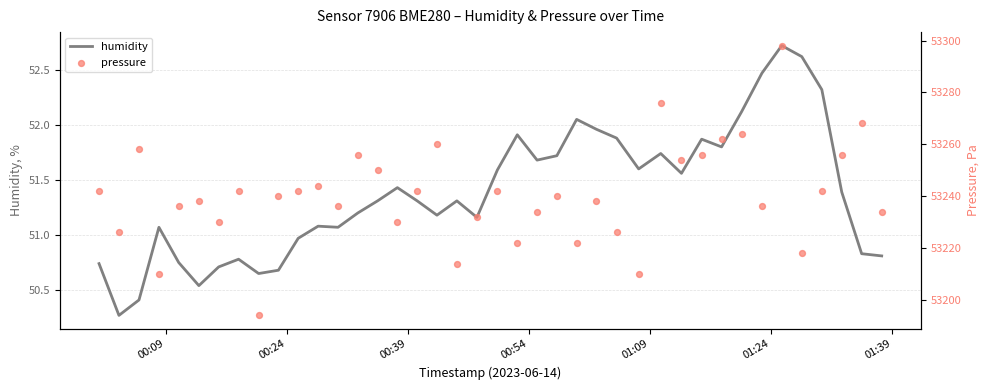

What is the total value across all series at 01:09?

53286.8